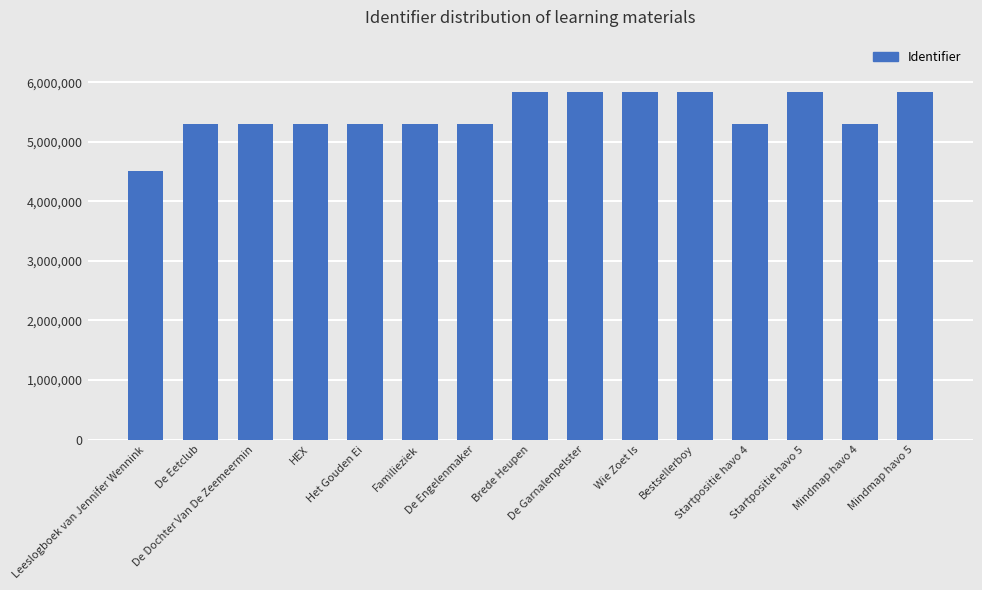

Are the bars horizontal?

No